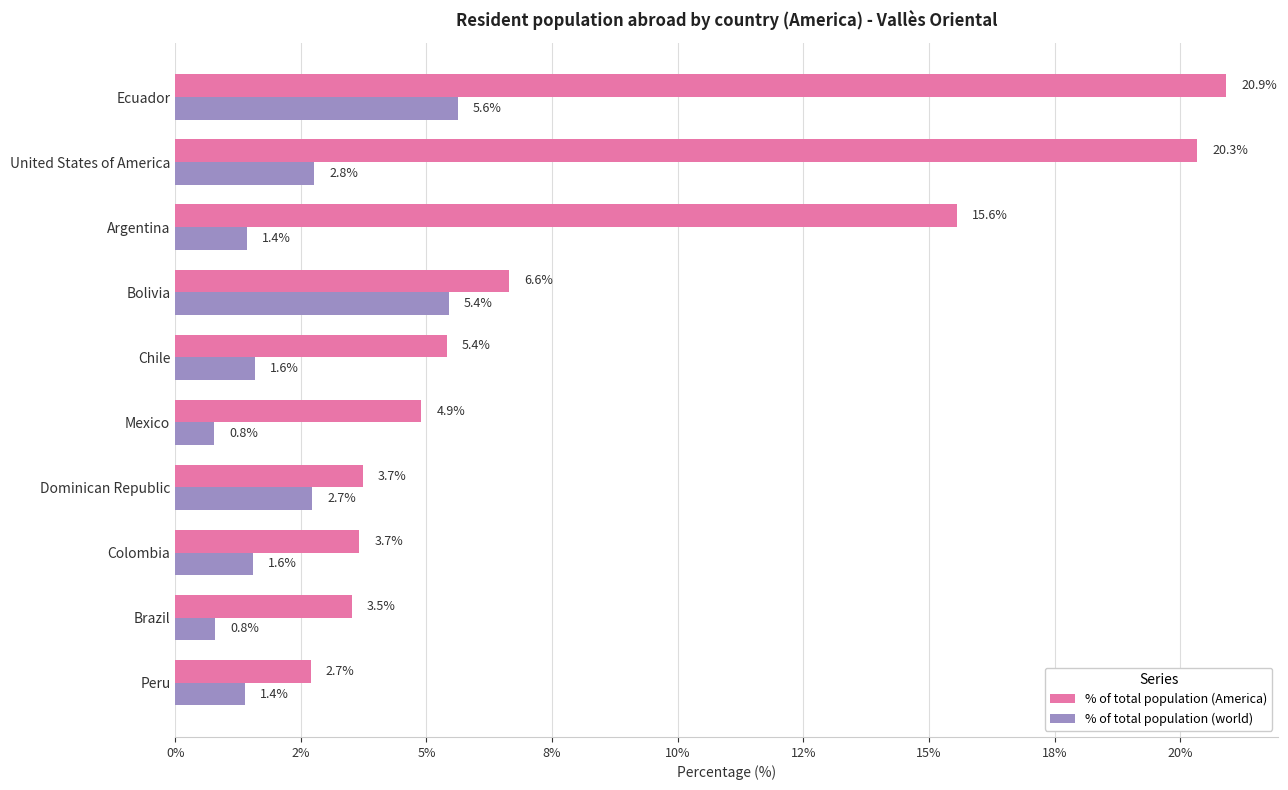

What are all the series names shown in the legend?

% of total population (America), % of total population (world)